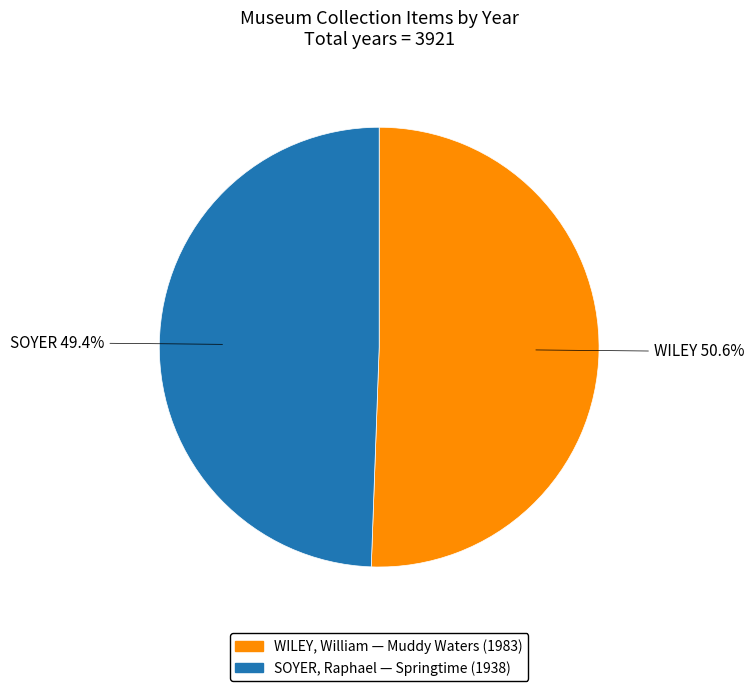

Is there any slice that represents more than half of the pie?

Yes